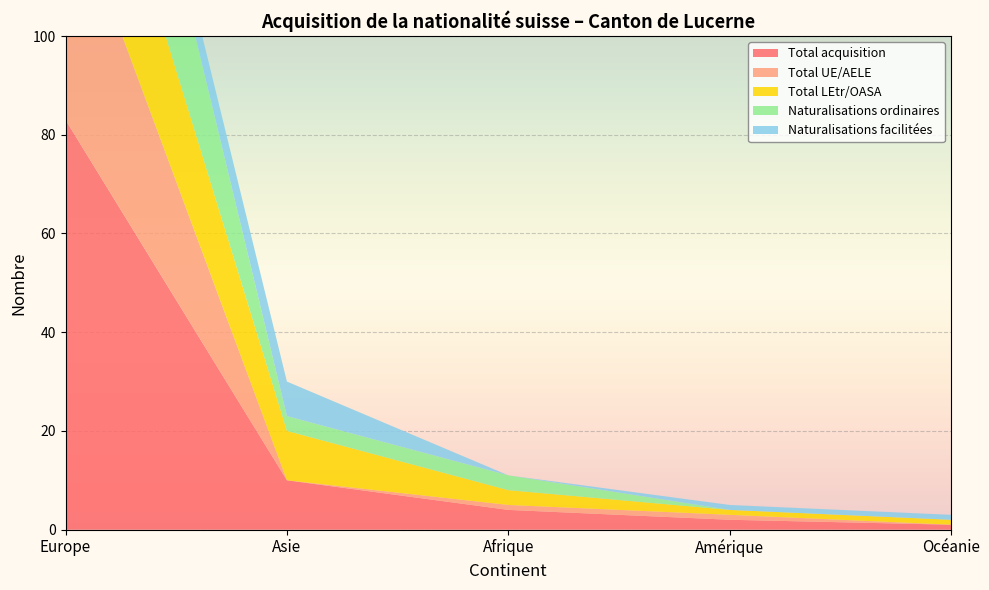

Reading left to right, extract all data points from this chart.

Total acquisition: Europe=83	Asie=10	Afrique=4	Amérique=2	Océanie=1
Total UE/AELE: Europe=48	Asie=0	Afrique=1	Amérique=1	Océanie=0
Total LEtr/OASA: Europe=35	Asie=10	Afrique=3	Amérique=1	Océanie=1
Naturalisations ordinaires: Europe=43	Asie=3	Afrique=3	Amérique=0	Océanie=0
Naturalisations facilitées: Europe=4	Asie=7	Afrique=0	Amérique=1	Océanie=1